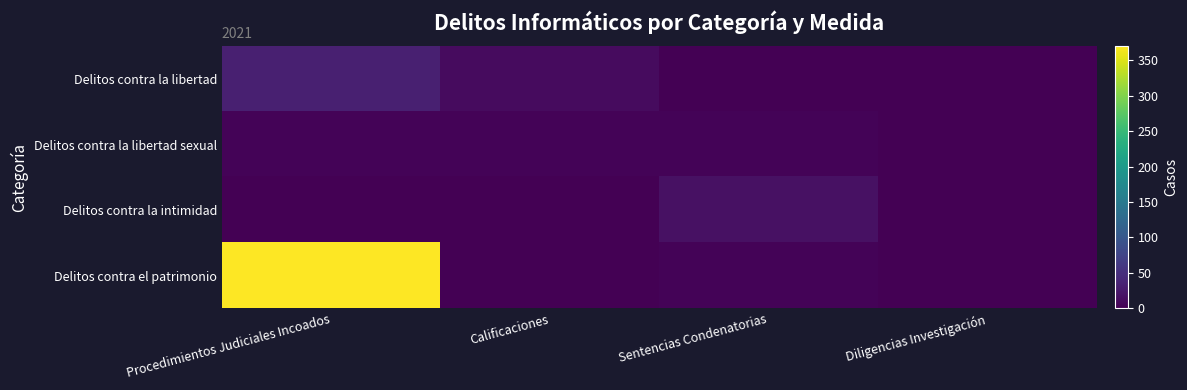

Reading right to left, extract all data points from this chart.

Delitos contra la libertad: Diligencias Investigación=0	Sentencias Condenatorias=0	Calificaciones=11	Procedimientos Judiciales Incoados=32
Delitos contra la libertad sexual: Diligencias Investigación=0	Sentencias Condenatorias=3	Calificaciones=3	Procedimientos Judiciales Incoados=3
Delitos contra la intimidad: Diligencias Investigación=0	Sentencias Condenatorias=17	Calificaciones=1	Procedimientos Judiciales Incoados=1
Delitos contra el patrimonio: Diligencias Investigación=1	Sentencias Condenatorias=3	Calificaciones=0	Procedimientos Judiciales Incoados=370